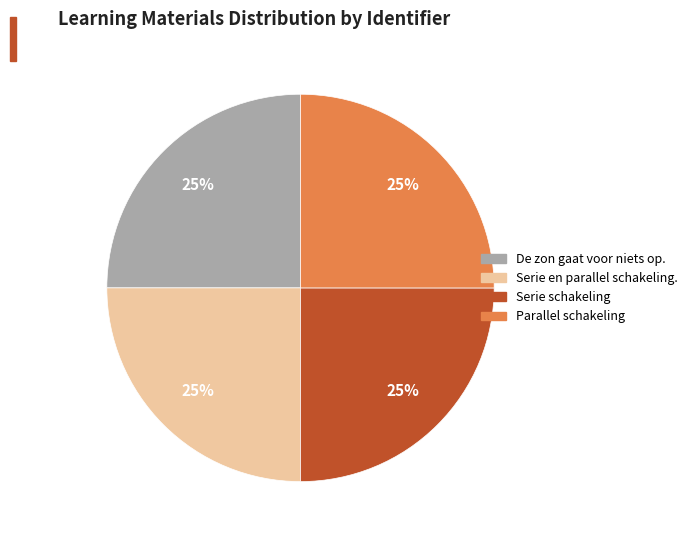

Is there any slice that represents more than half of the pie?

No